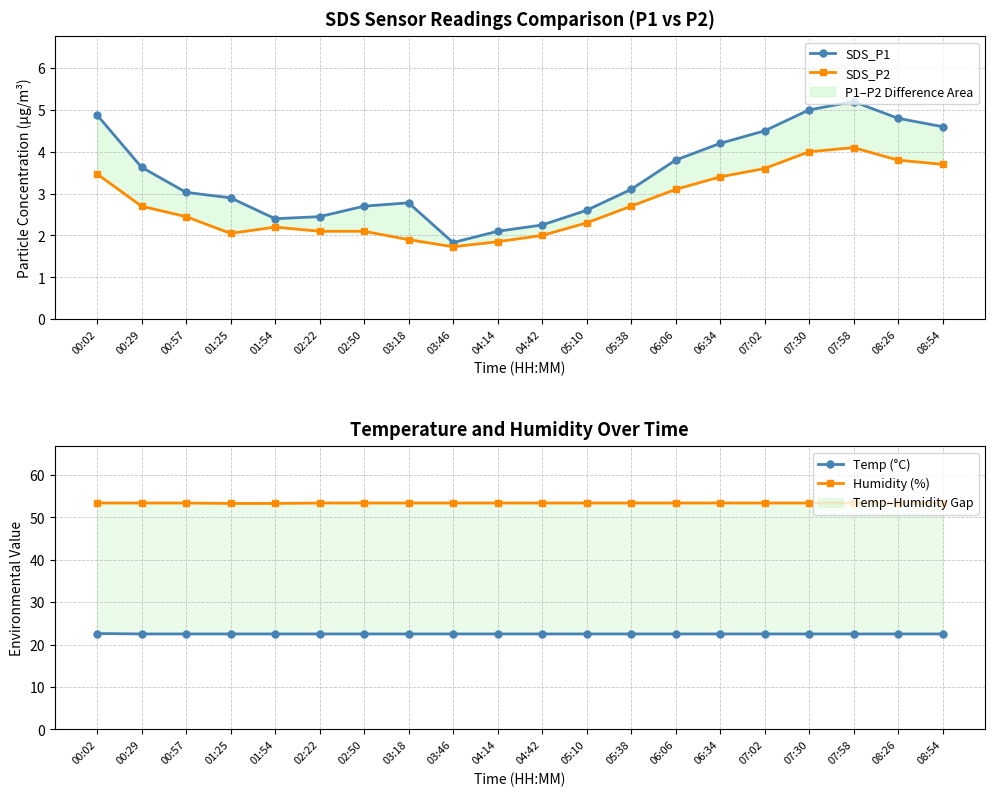

What is the spread (max minus min) of values at 01:54?

51.1